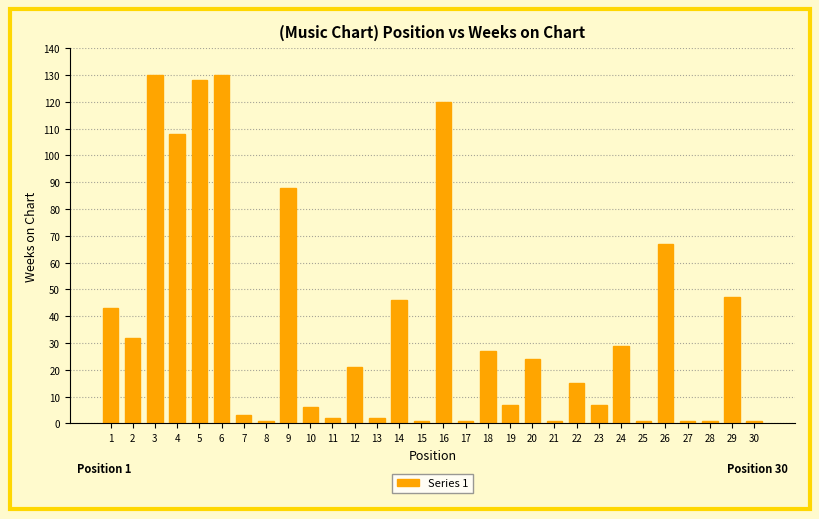

Where is the data nearest to the value 65?

26